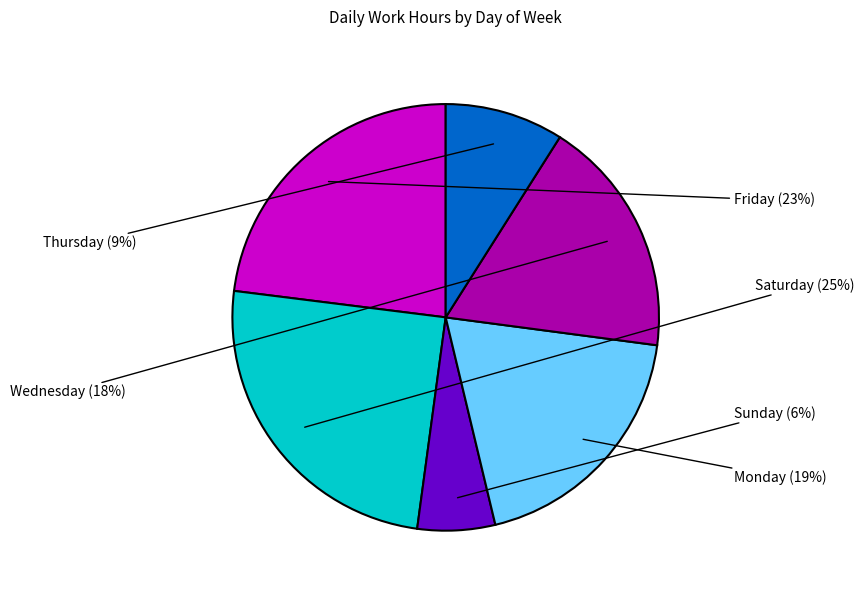

Does any single category account for the majority?

No